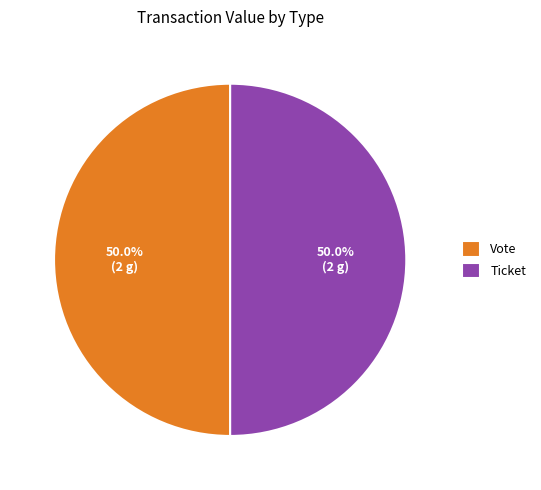

Approximately how many times larger is the value at Ticket compared to Vote?

1.0